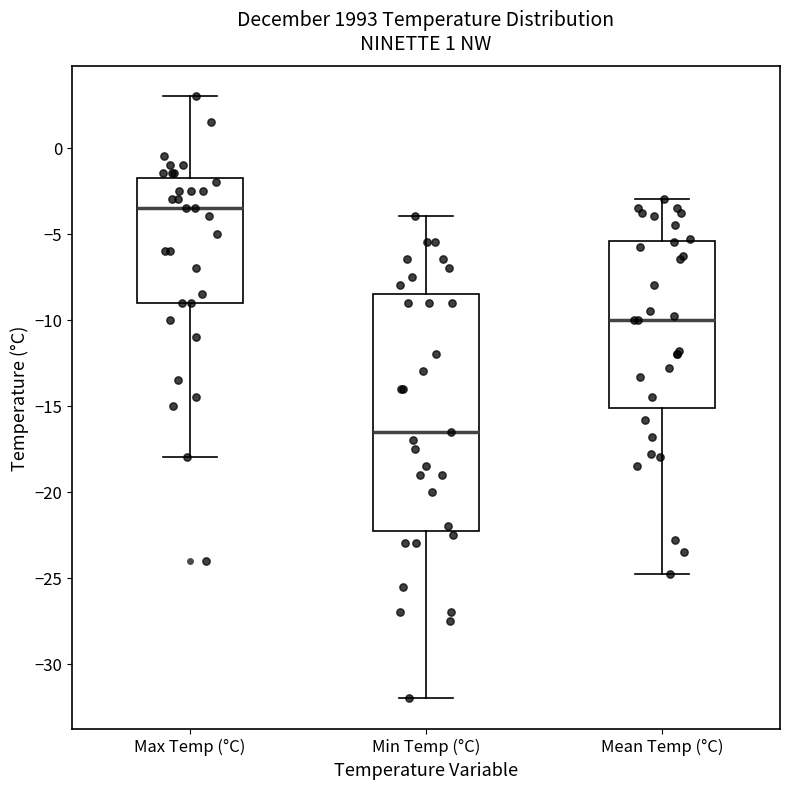

Which box is the tallest, from its lower edge to its upper edge?

Min Temp (°C)